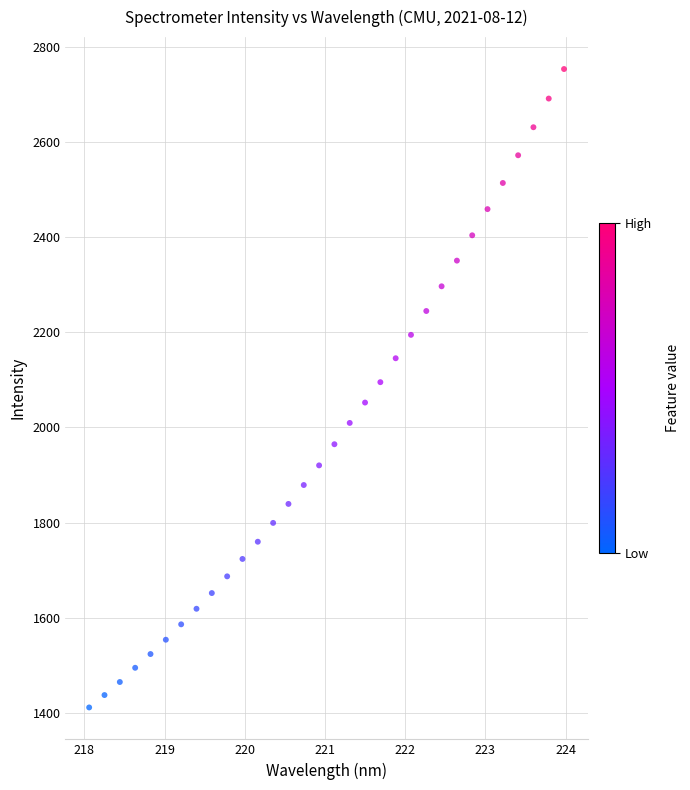

What is the range of X values (max minus min)?

5.9